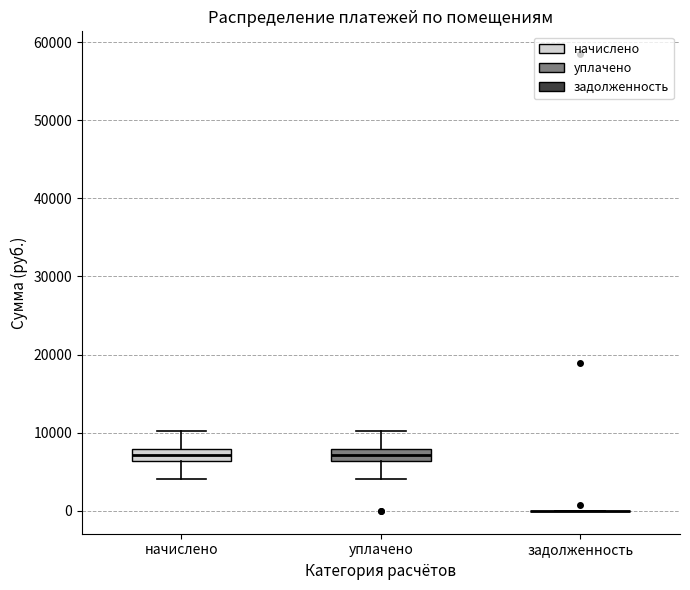

Reading left to right, read every box against the y-axis: the position of its median line, the range the box covers, and the ends of its whiskers. The values are not printed on the chart, so give them approximately, as read against the axis.

начислено: median 7000, box 6000 to 8000, whiskers 4000 to 10000
уплачено: median 7000, box 6000 to 8000, whiskers 4000 to 10000
задолженность: box collapsed to a line at 0, whiskers 0 to 0